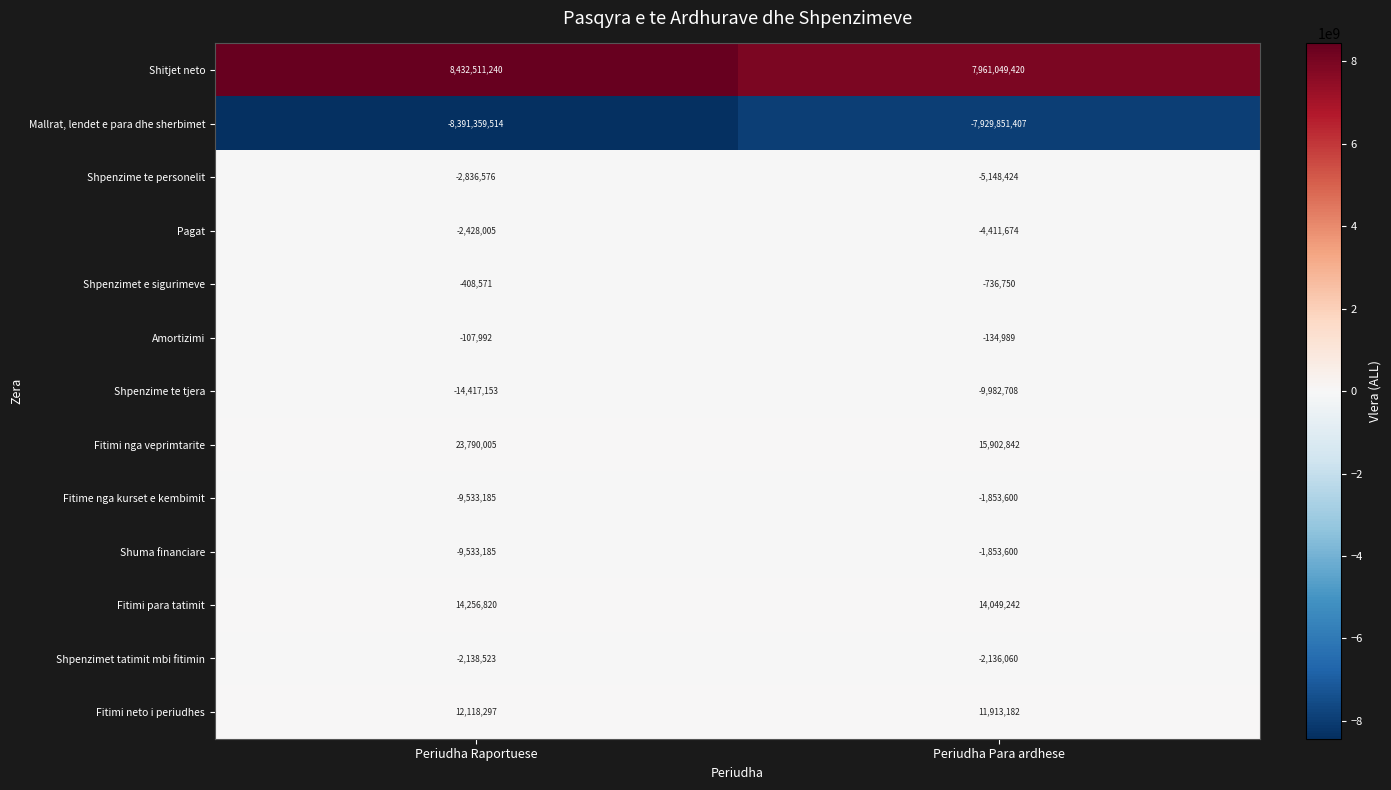

What is the difference between the maximum and minimum values in the Shpenzimet tatimit mbi fitimin series?

2463